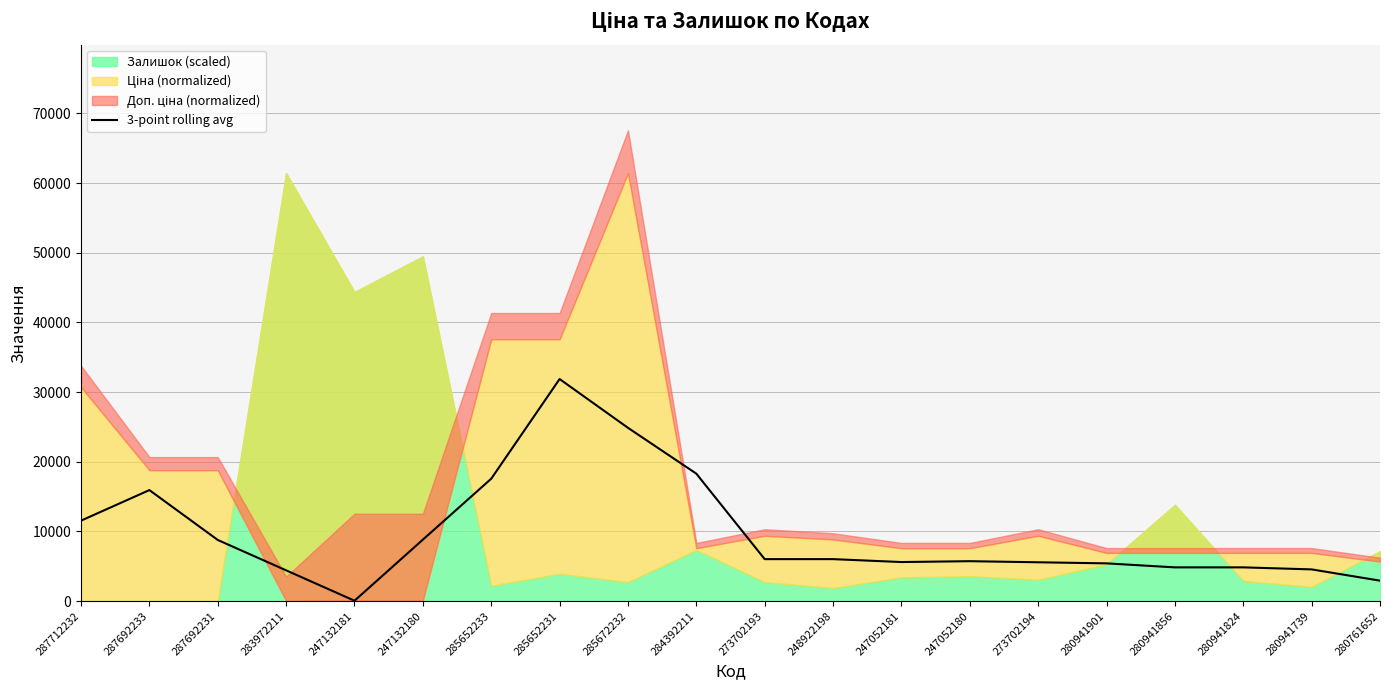

What is the average value?

9689.8